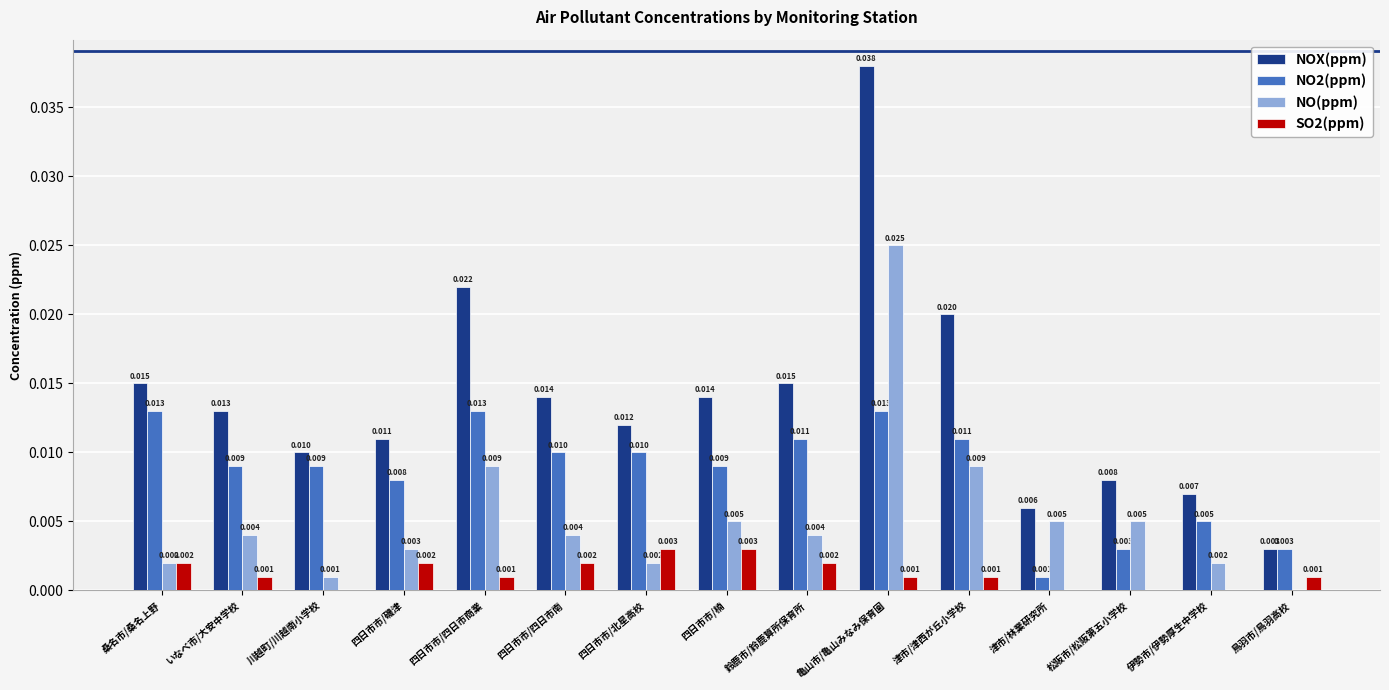

Which category has the highest value across all series?

亀山市/亀山みなみ保育園